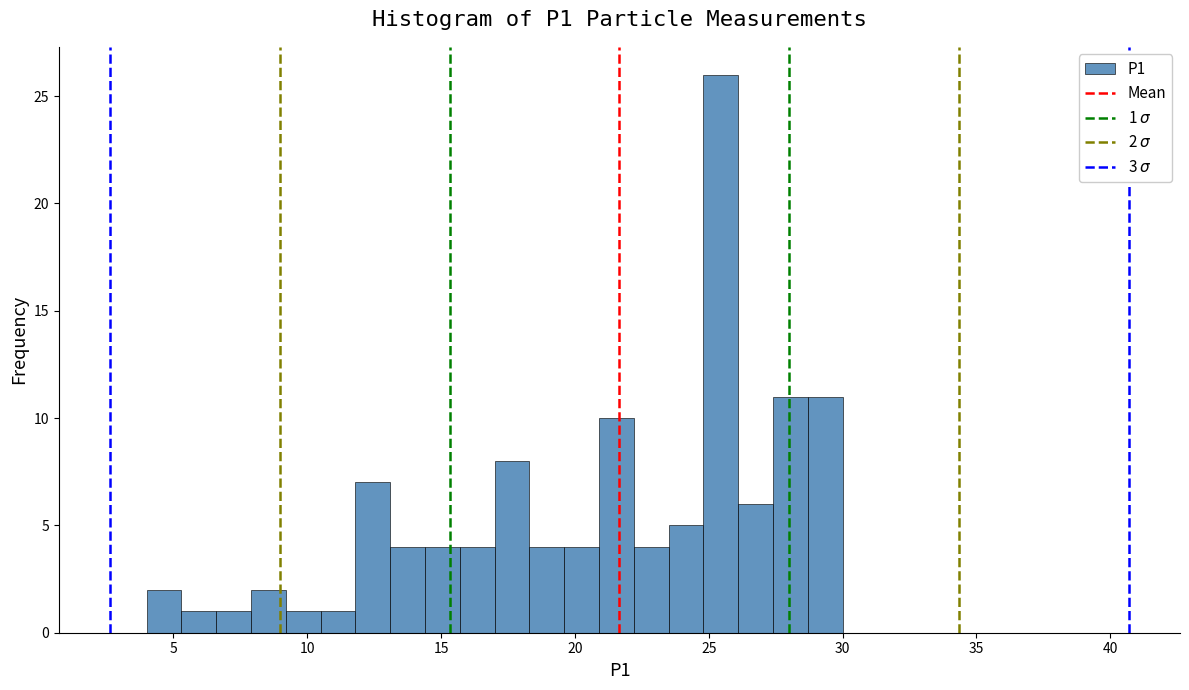

Read against the x-axis, roughly where is the centre of the tallest bar?

25.5